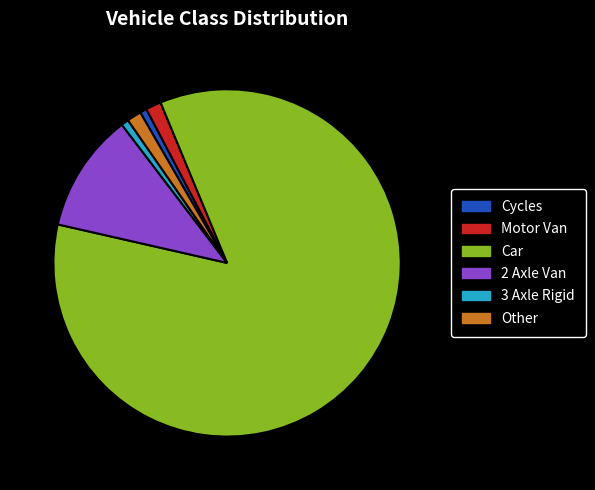

What is the largest slice in the pie chart?

Car